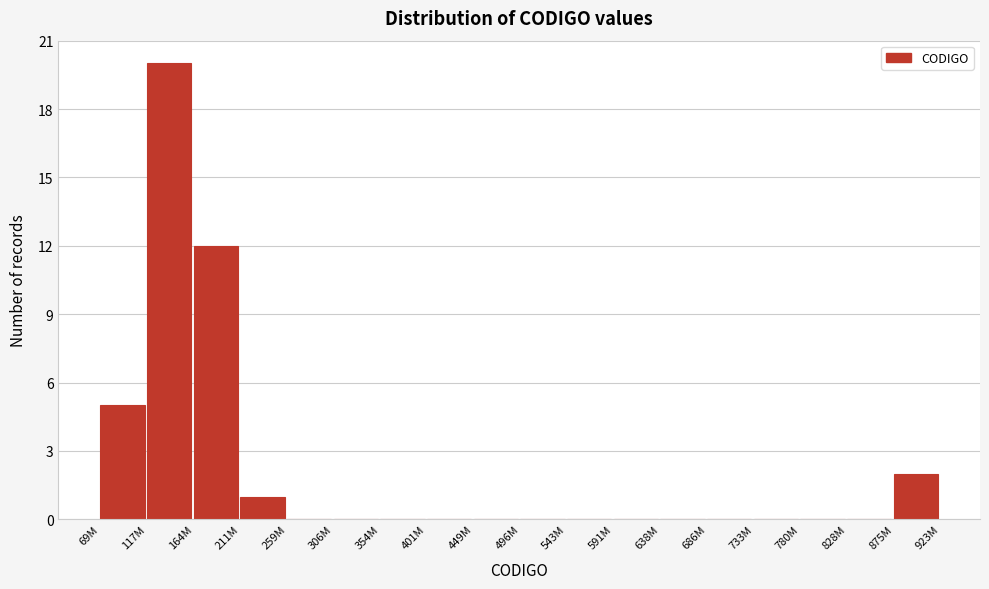

Reading right to left, transcribe all the data shown in this chart.

875M=2	828M=0	780M=0	733M=0	686M=0	638M=0	591M=0	543M=0	496M=0	449M=0	401M=0	354M=0	306M=0	259M=0	211M=1	164M=12	117M=20	69M=5